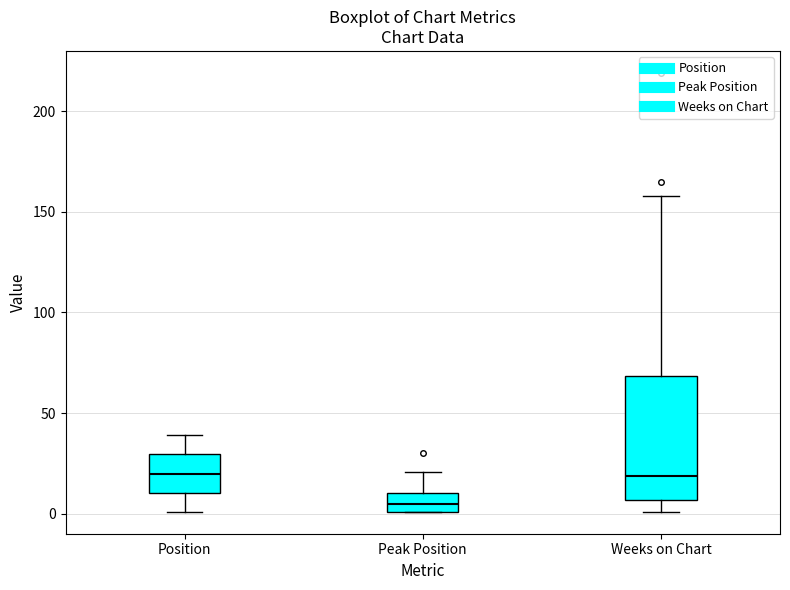

Which box is the tallest, from its lower edge to its upper edge?

Weeks on Chart